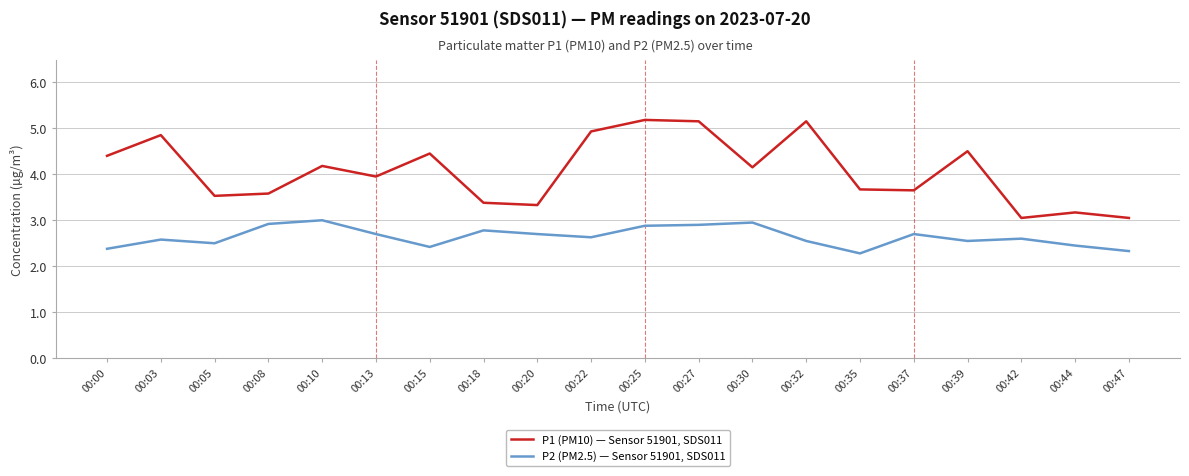

In P1 (PM10) — Sensor 51901, SDS011, how many points are lower than both neighbors (excluding endpoints)?

6